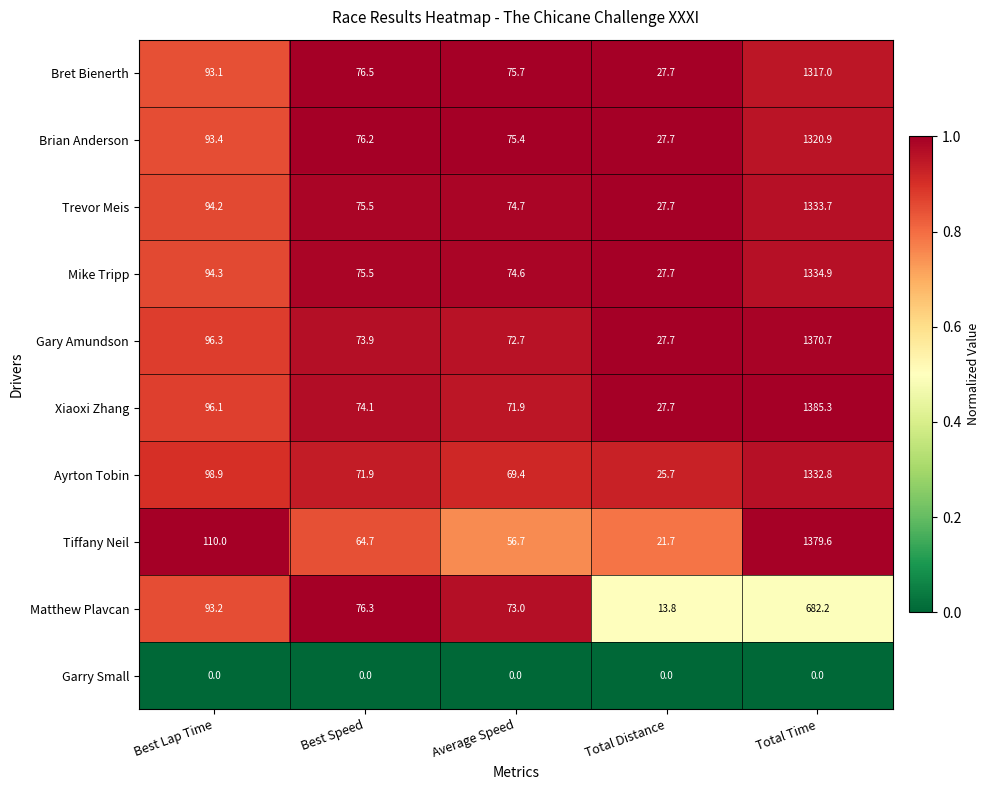

What value does the Ayrton Tobin series have at Average Speed?

69.4